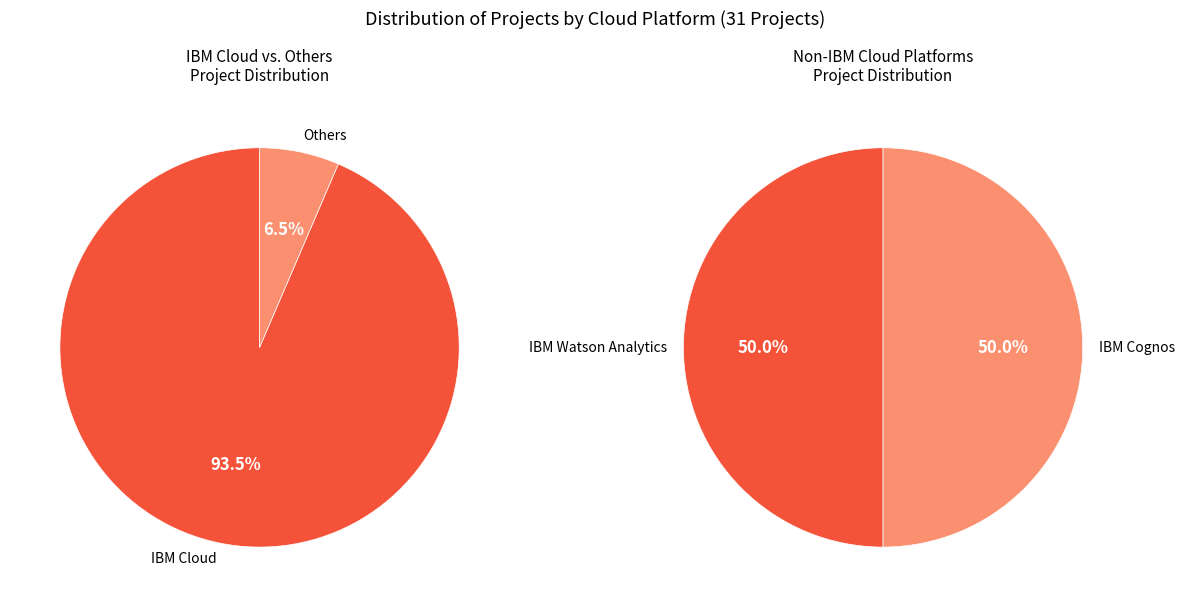

Do IBM Cloud and IBM Watson Analytics together represent more than half of the pie?

Yes